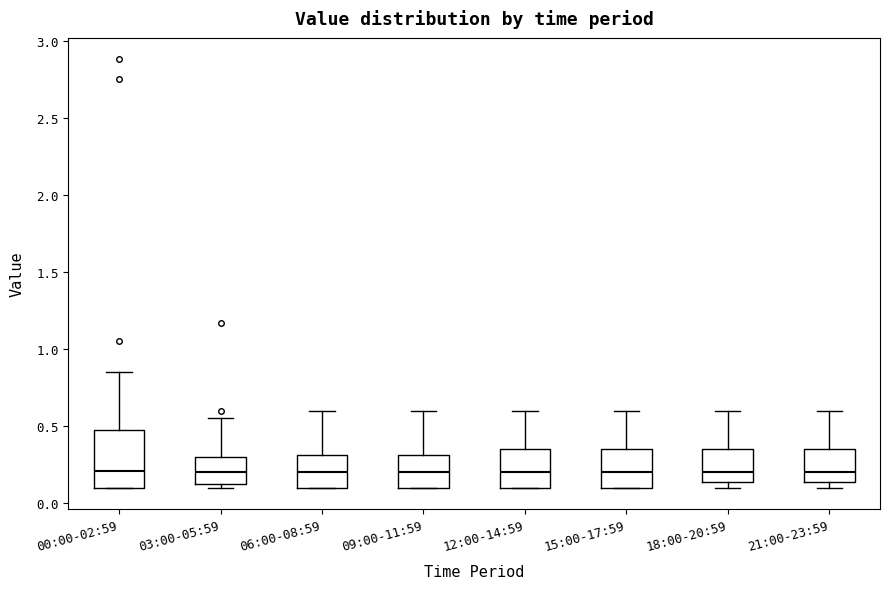

Reading left to right, read every box against the y-axis: the position of its median line, the range the box covers, and the ends of its whiskers. The values are not printed on the chart, so give them approximately, as read against the axis.

00:00-02:59: median 0.20, box 0.10 to 0.50, whiskers 0.10 to 0.85
03:00-05:59: median 0.20, box 0.10 to 0.30, whiskers 0.10 (just below the box's lower edge) to 0.55
06:00-08:59: median 0.20, box 0.10 to 0.30, whiskers 0.10 to 0.60
09:00-11:59: median 0.20, box 0.10 to 0.30, whiskers 0.10 to 0.60
12:00-14:59: median 0.20, box 0.10 to 0.35, whiskers 0.10 to 0.60
15:00-17:59: median 0.20, box 0.10 to 0.35, whiskers 0.10 to 0.60
18:00-20:59: median 0.20, box 0.15 to 0.35, whiskers 0.10 to 0.60
21:00-23:59: median 0.20, box 0.15 to 0.35, whiskers 0.10 to 0.60